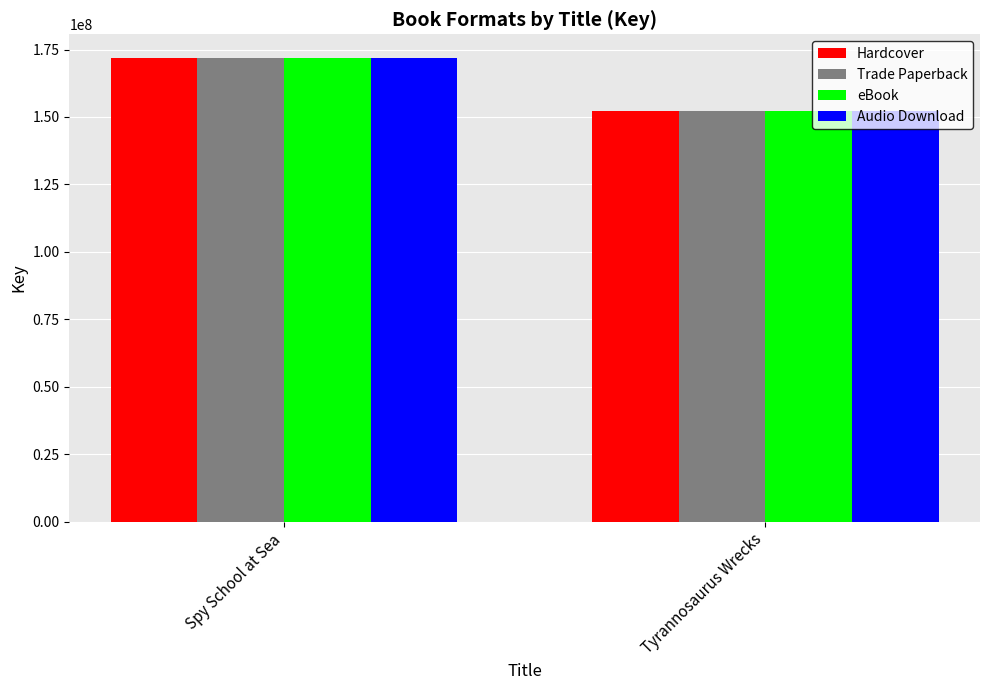

What is the difference between the Audio Download values at Tyrannosaurus Wrecks and Spy School at Sea?

19756182